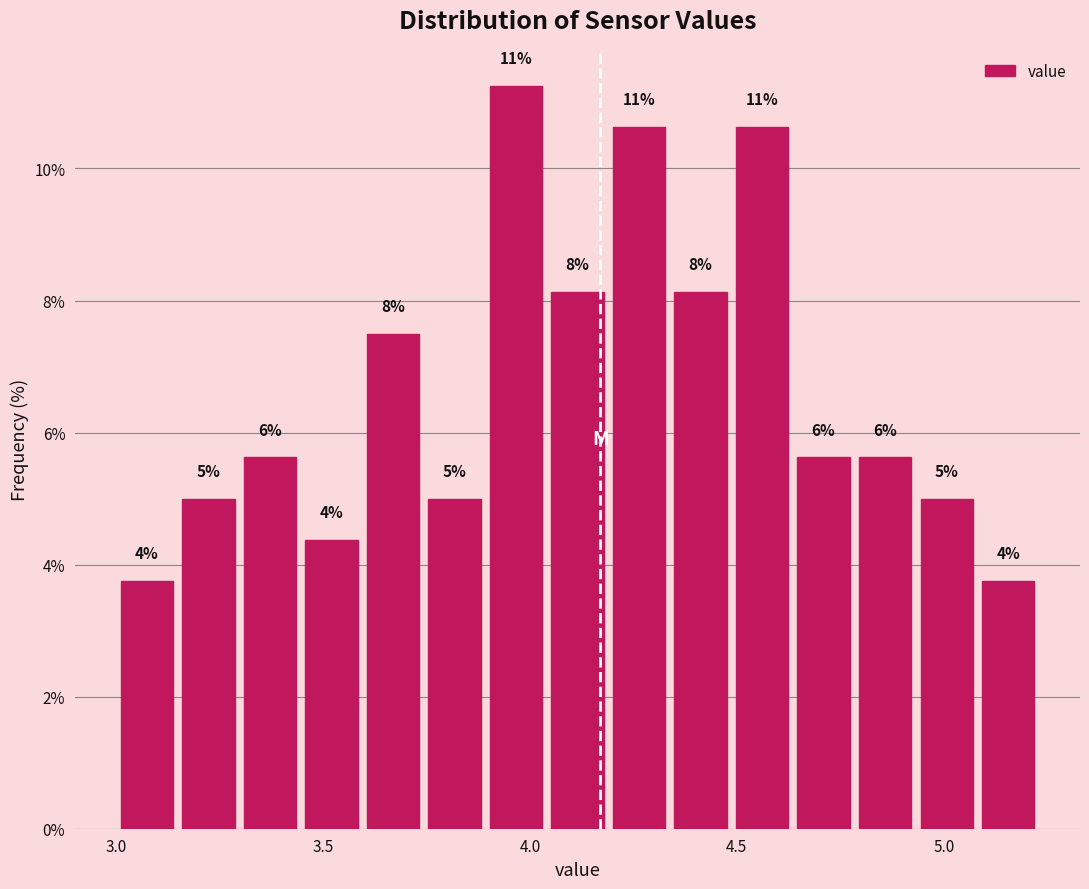

Read against the x-axis, roughly where is the centre of the tallest bar?

3.95